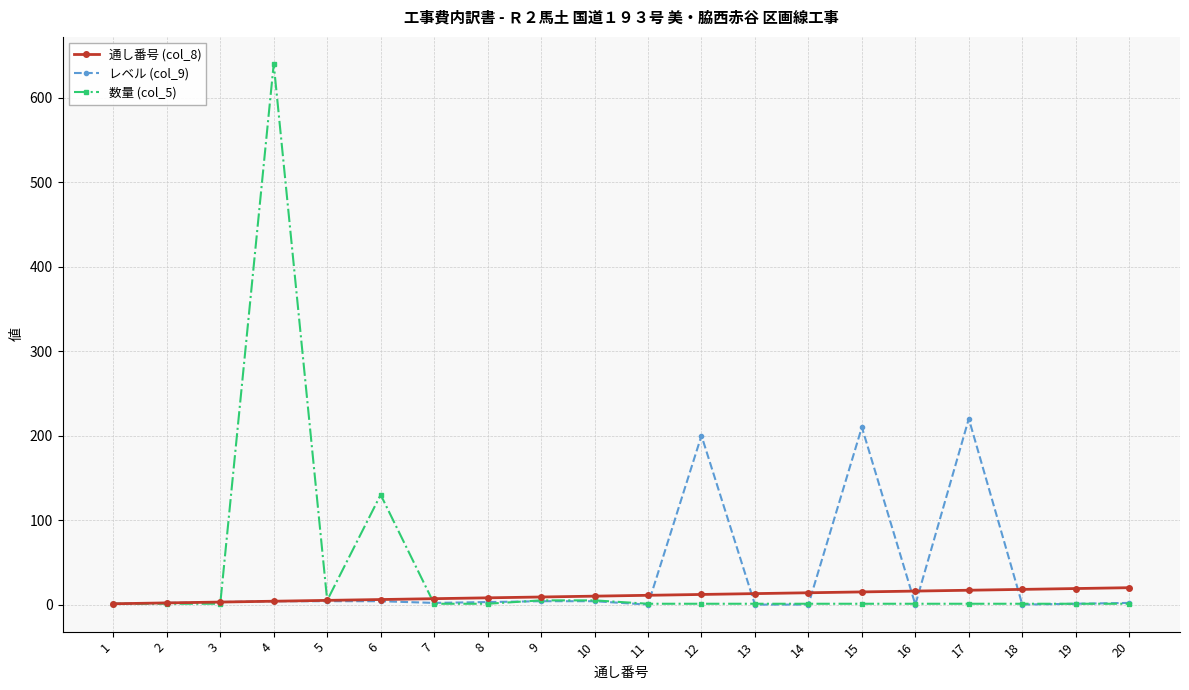

At which category is the sum across all series the highest?

4